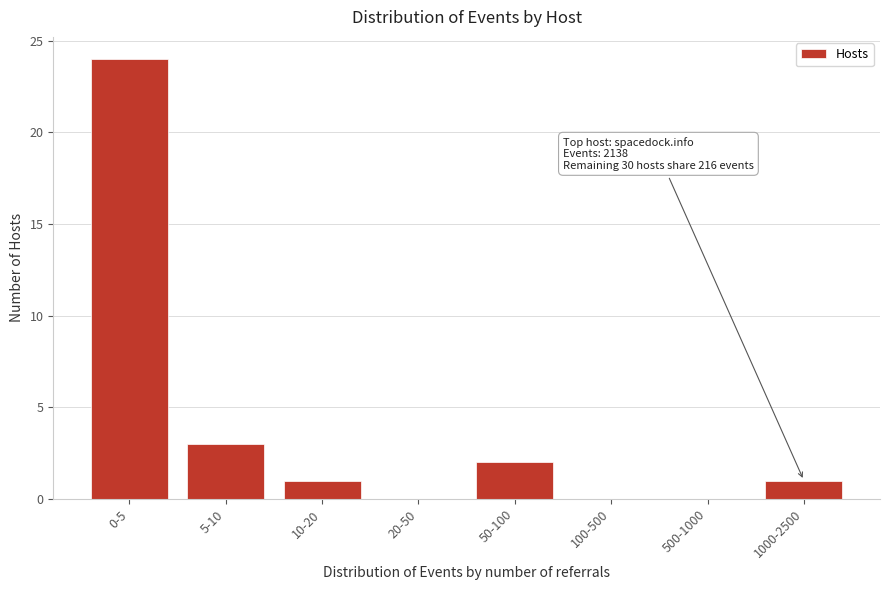

Reading right to left, extract all data points from this chart.

1000-2500=1	500-1000=0	100-500=0	50-100=2	20-50=0	10-20=1	5-10=3	0-5=24